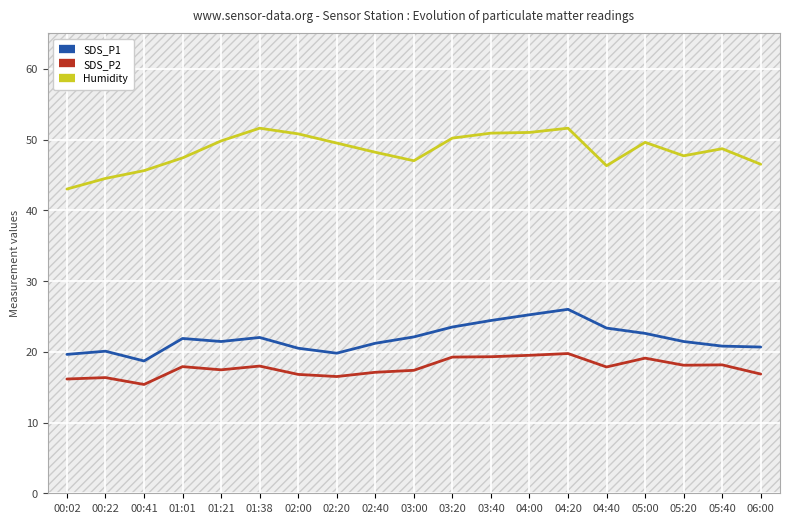

Between 00:41 and 03:40, which series saw the biggest shift?

SDS_P1